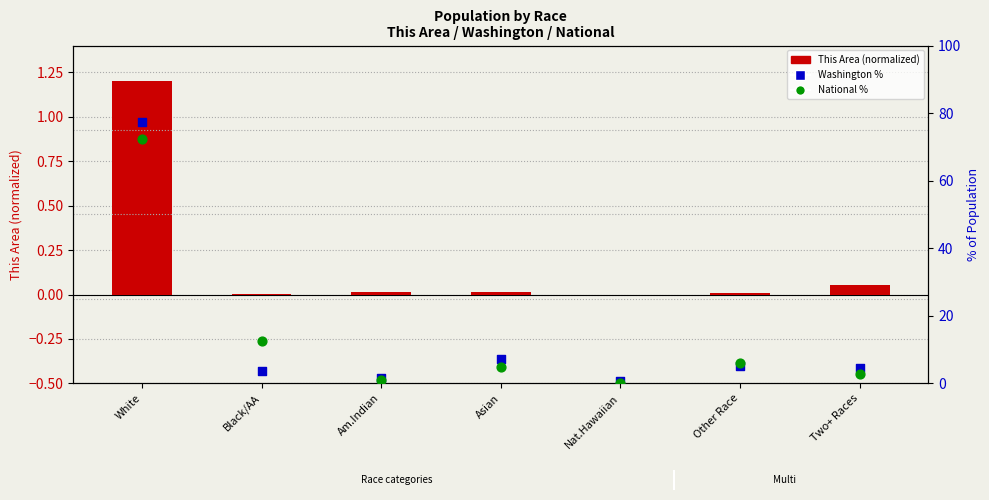

Is the value of This Area (normalized) at White greater than the value of Washington % at White?

No